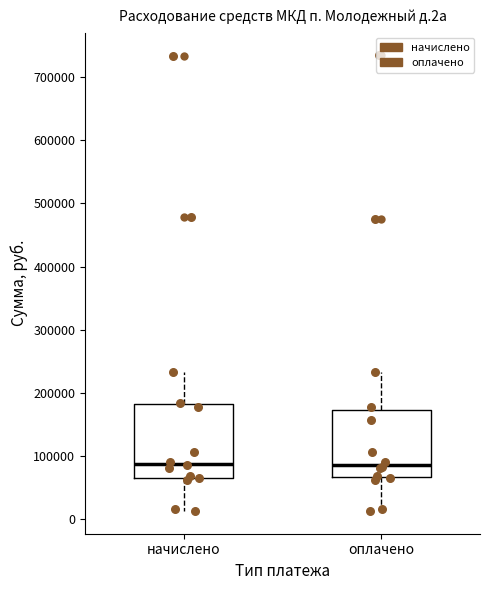

Where does the median line of the box for начислено sit on the y-axis? The values are not printed on the chart, so give them approximately, as read against the axis.

90000